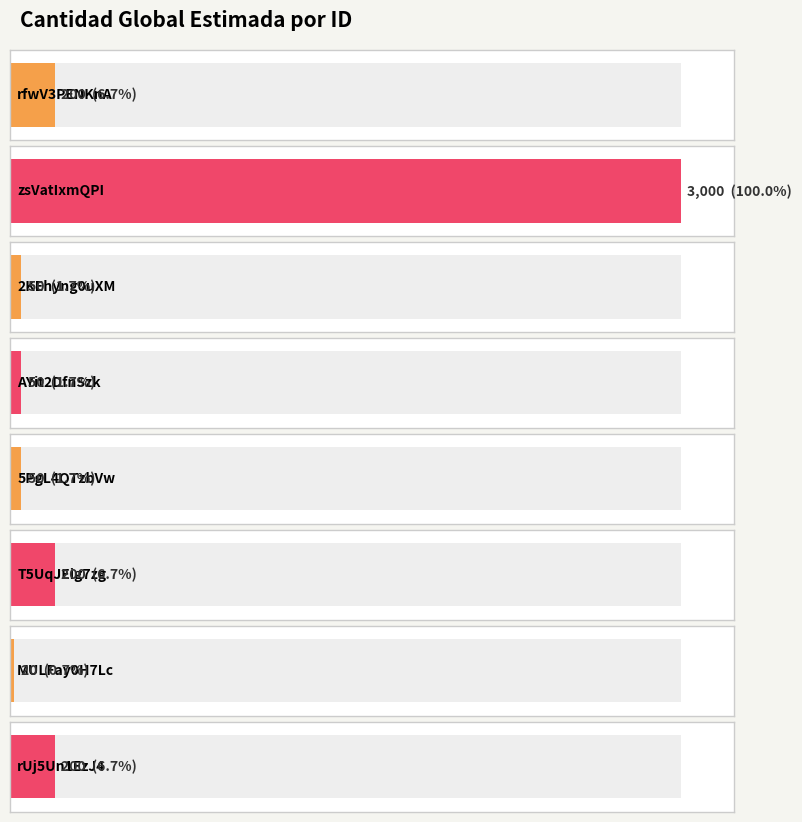

Is it true that the value at 5PgL4QTzbVw is 50?

True